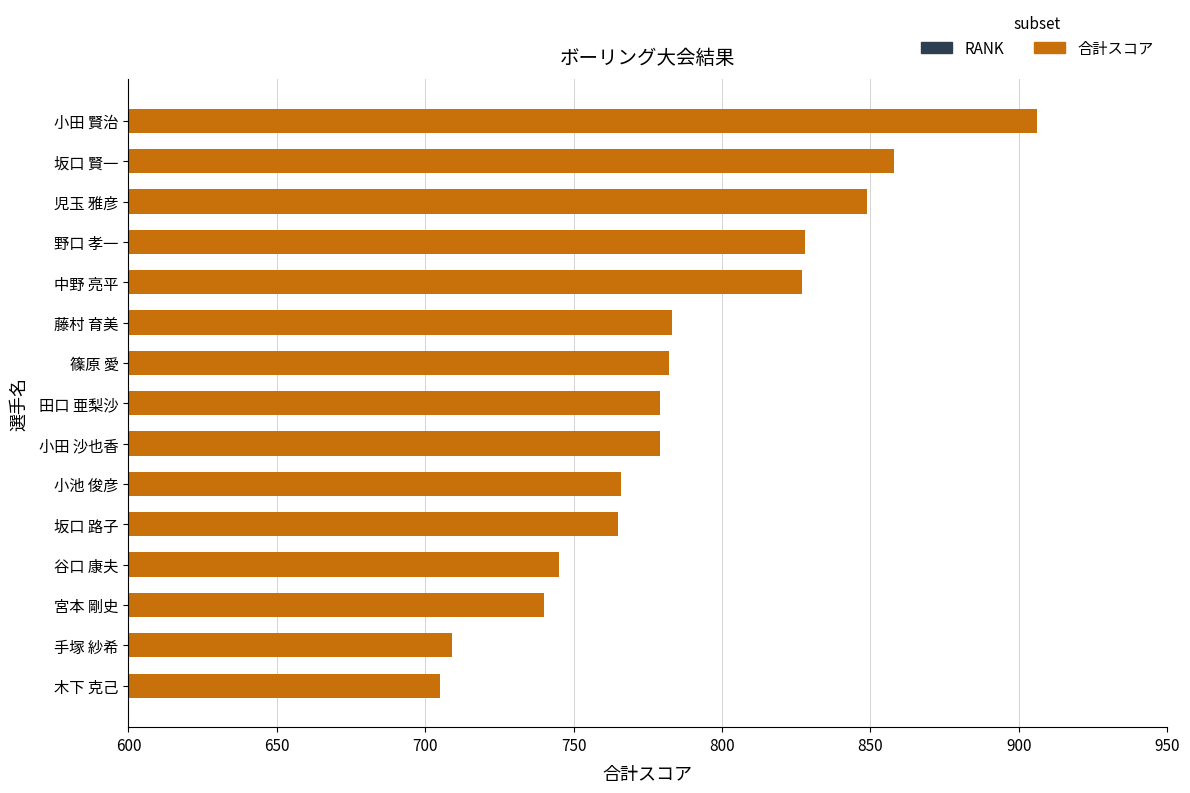

The value at 野口 孝一 is 828. True or false?

True